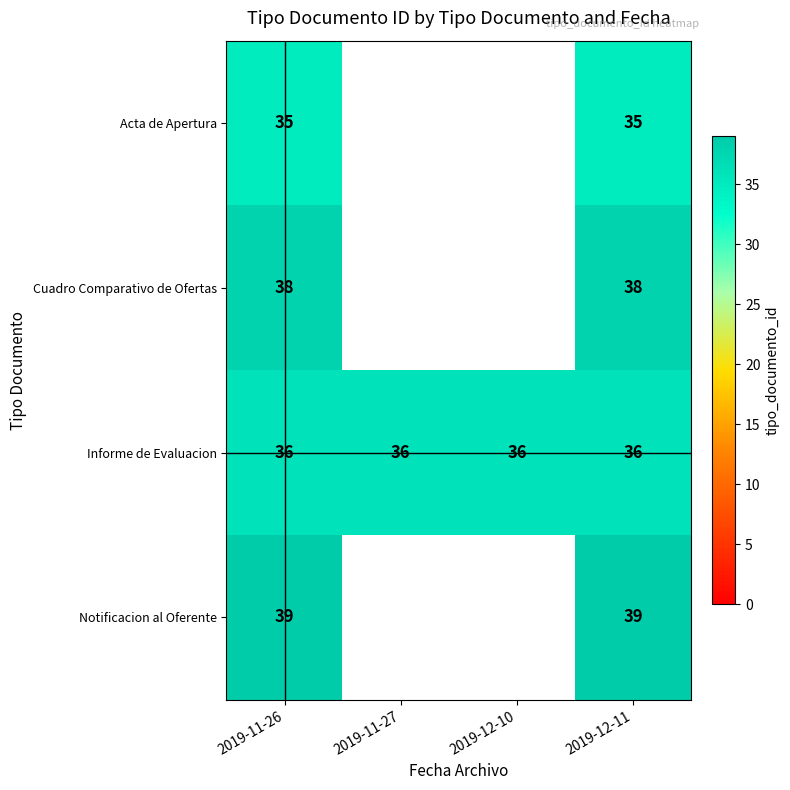

What is the minimum value shown in the chart?

35.0